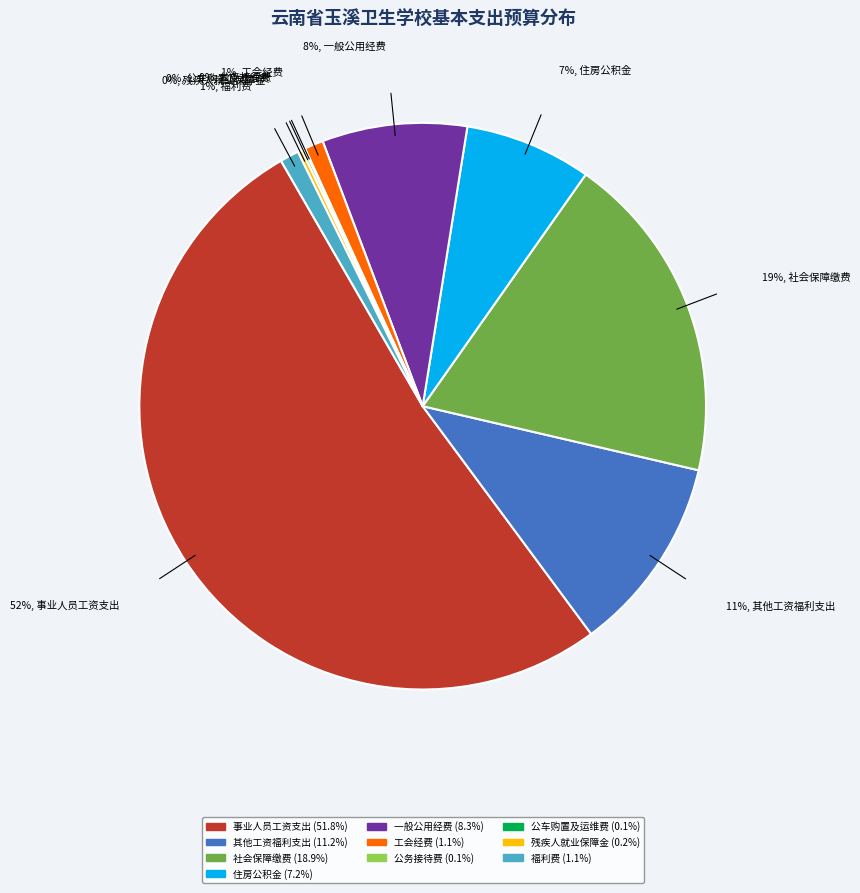

To the nearest percent, what percentage of the pie is 福利费?

1%